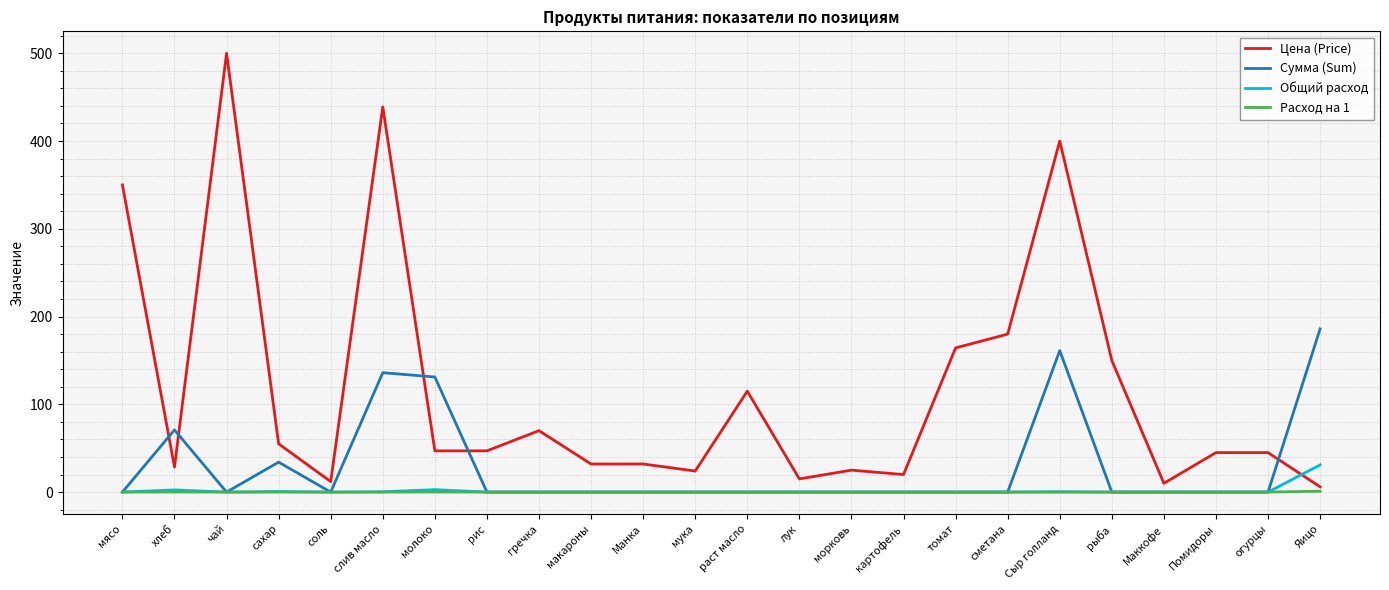

What is the difference between the second highest and minimum values in the Общий расход series?

2.8